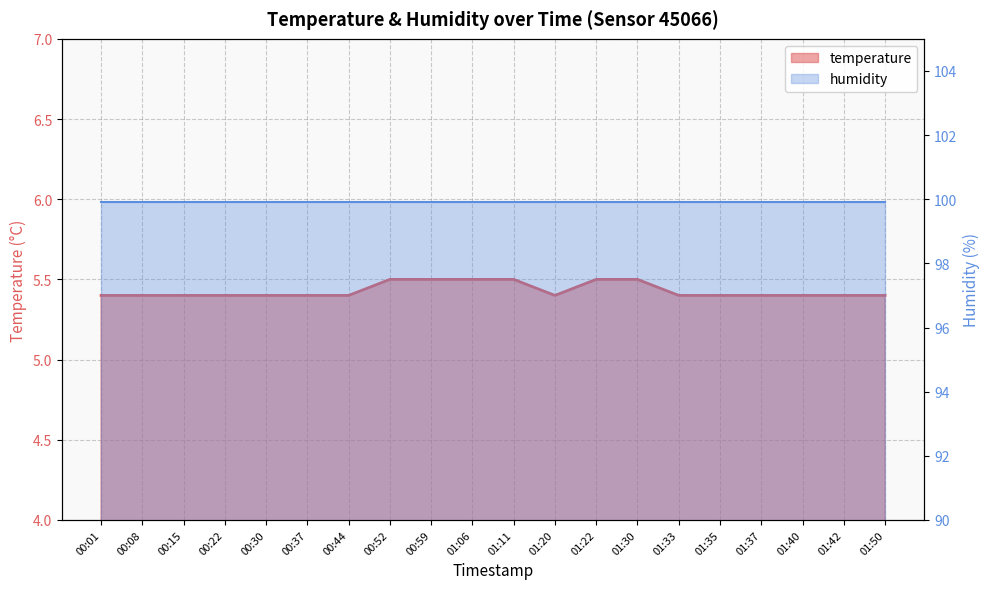

What is the smallest value displayed?

5.4